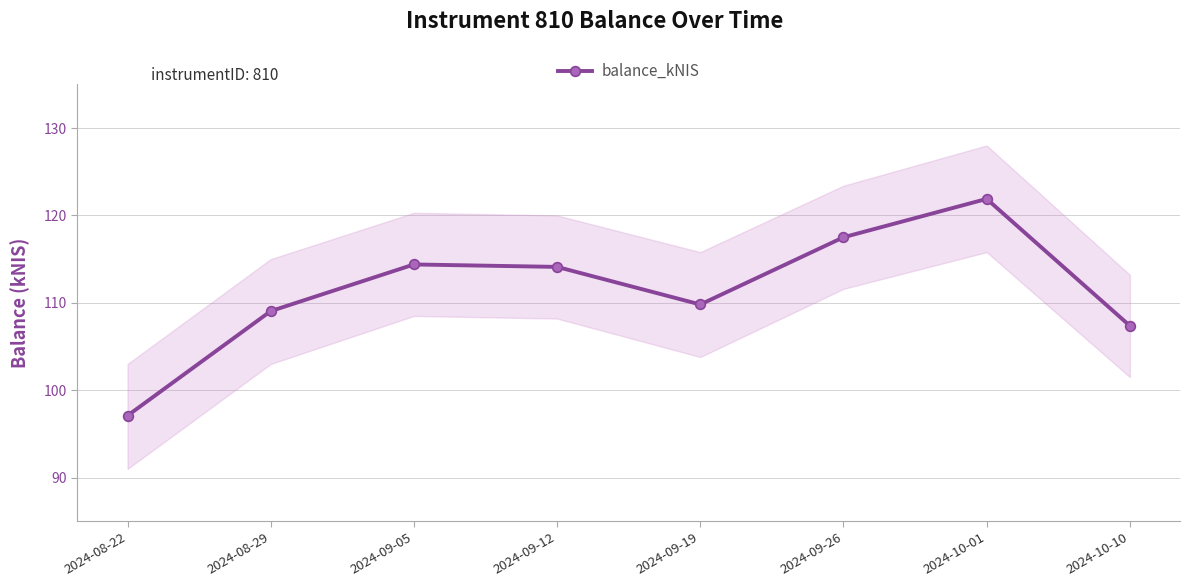

True or false: the data shows 78.6 at 2024-09-12.

False